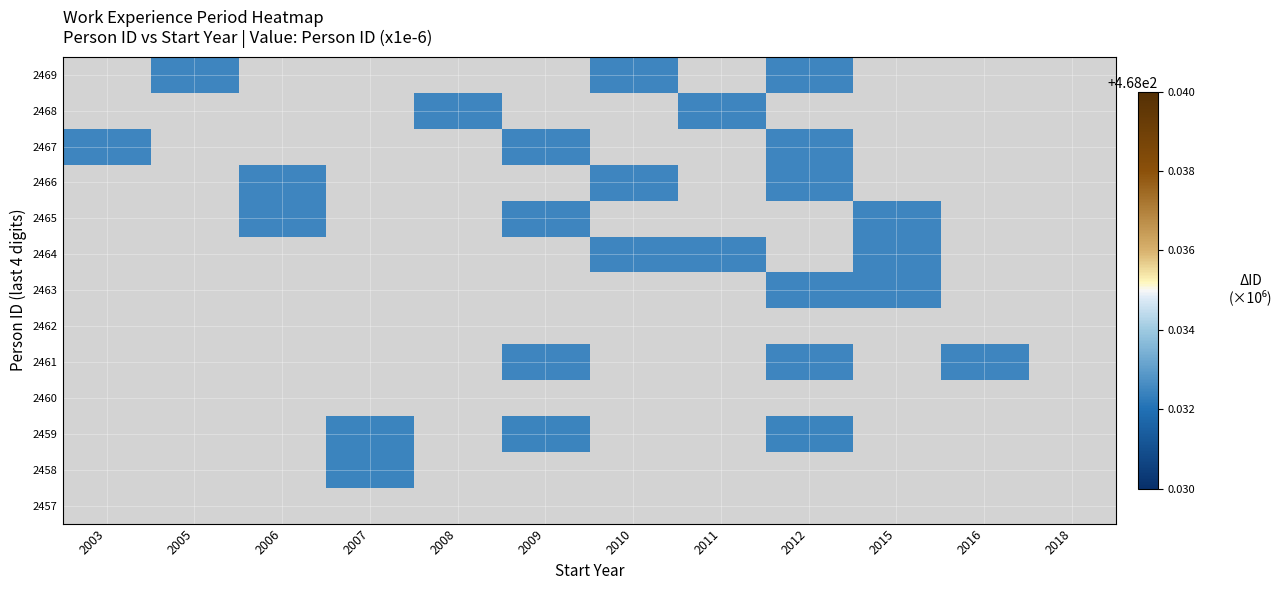

Rank the series at 2005 from lowest to highest value.

2469, 2468, 2467, 2466, 2465, 2464, 2463, 2462, 2461, 2460, 2459, 2458, 2457